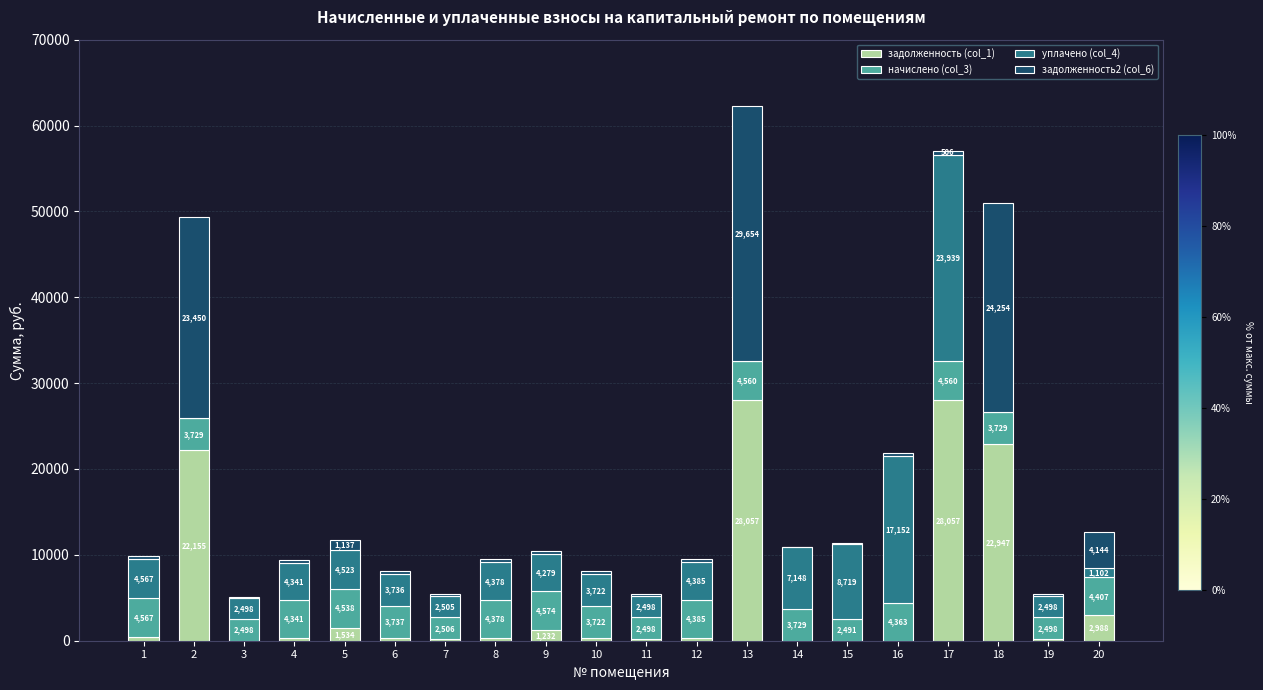

Count the number of categories in the chart.

20